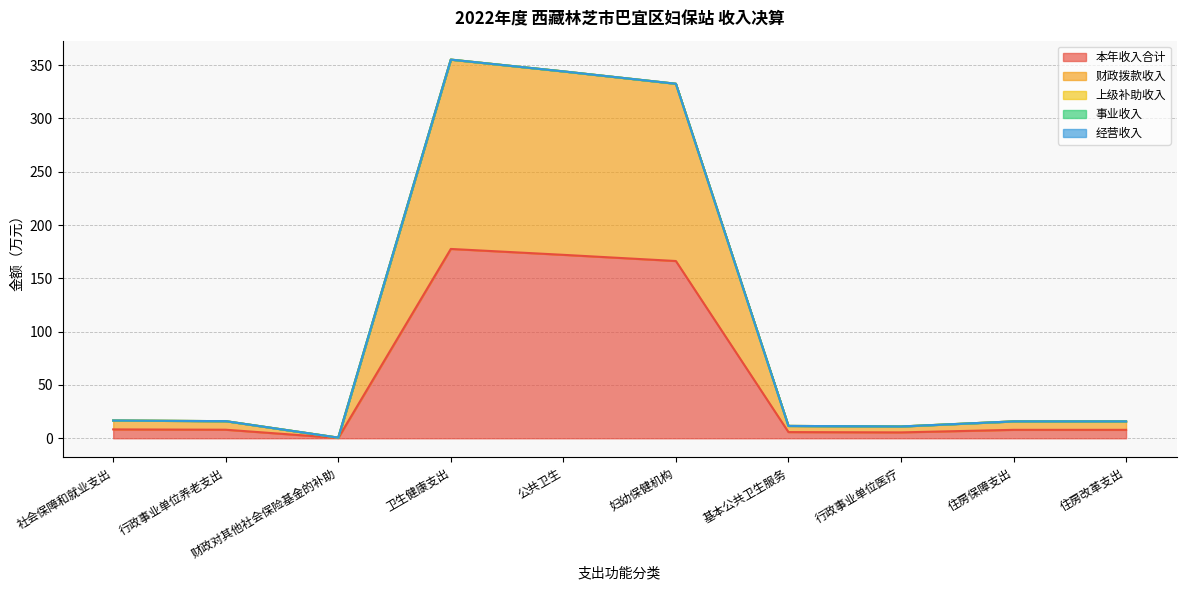

How many lines are shown in the chart?

5